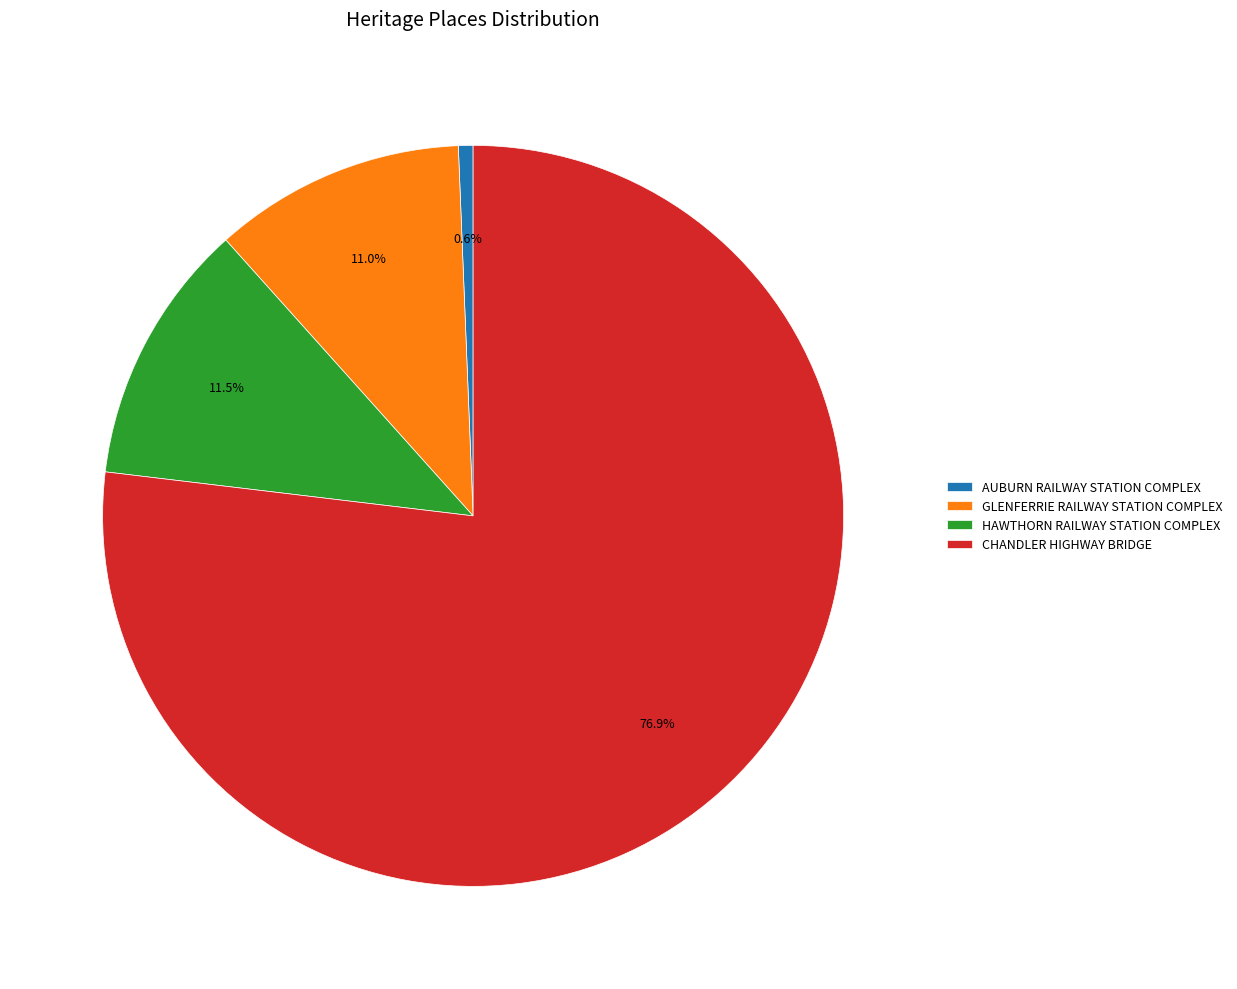

The GLENFERRIE RAILWAY STATION COMPLEX slice represents 19% of the pie. True or false?

False